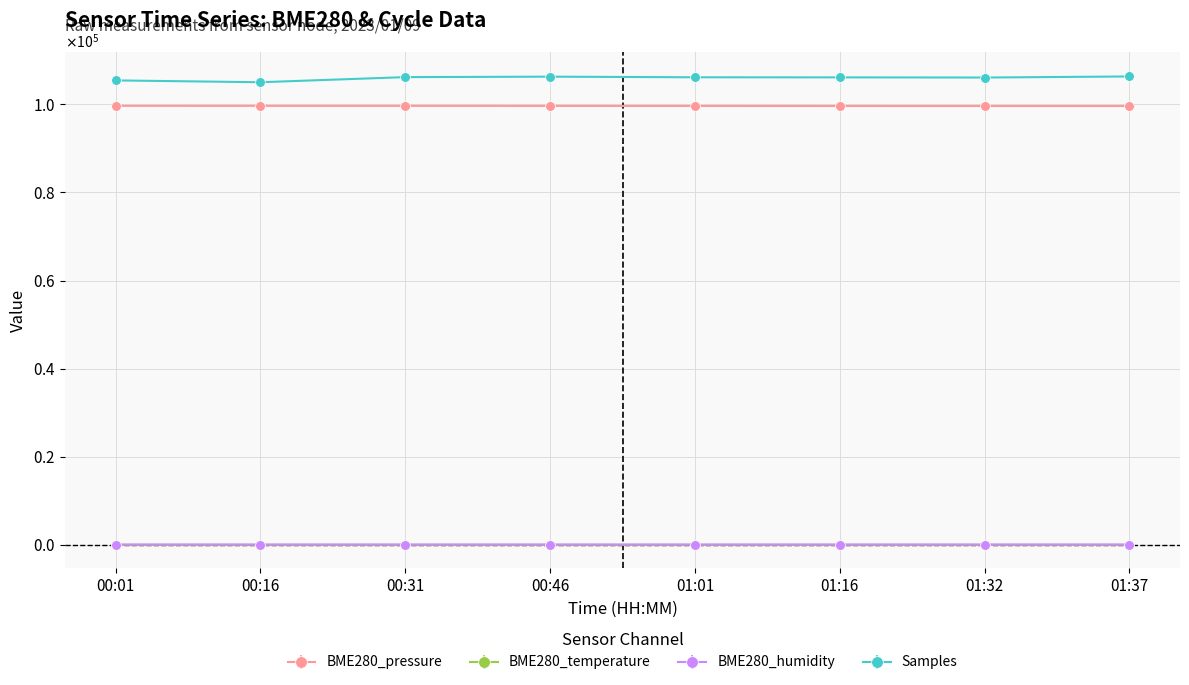

Rank the series at 01:32 from highest to lowest value.

Samples, BME280_pressure, BME280_humidity, BME280_temperature